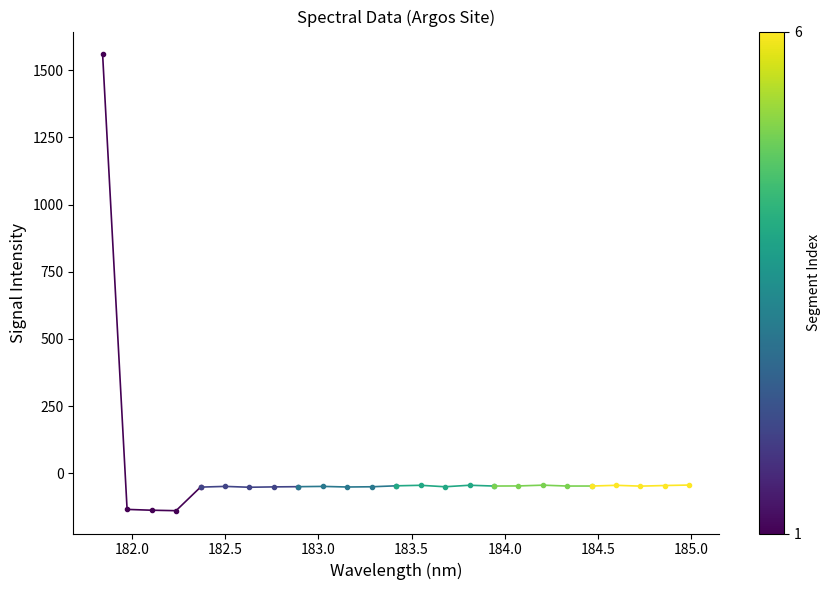

Reading right to left, what are all the values shown in this chart?

Segment 1: -51.8	-139.5	-137.8	-134.8	1559.2
Segment 2: -50.2	-51.0	-52.3	-49.1	-51.8
Segment 3: -46.9	-50.5	-51.4	-49.2	-50.2
Segment 4: -47.8	-44.9	-50.5	-45.0	-46.9
Segment 5: -47.8	-47.8	-44.5	-47.4	-47.8
Segment 6: -44.1	-45.8	-48.1	-45.1	-47.8